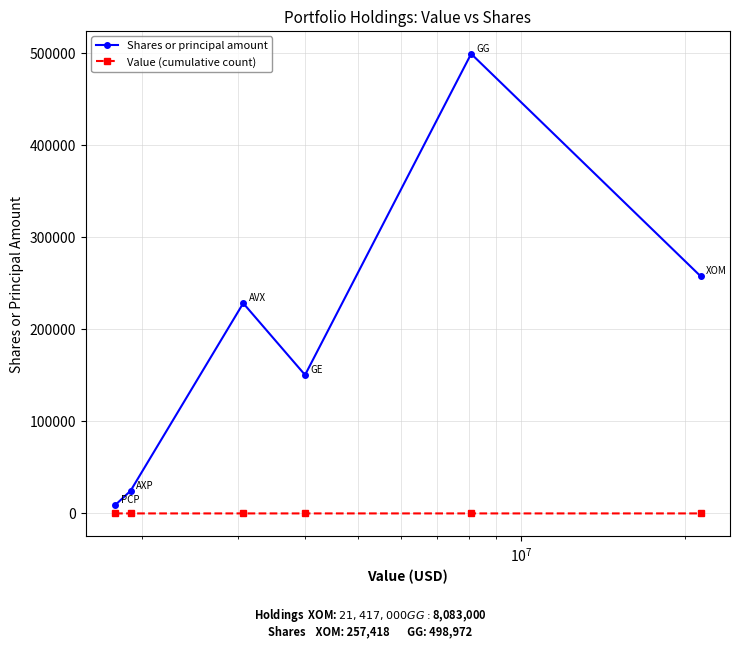

What is the greatest value displayed?

498972